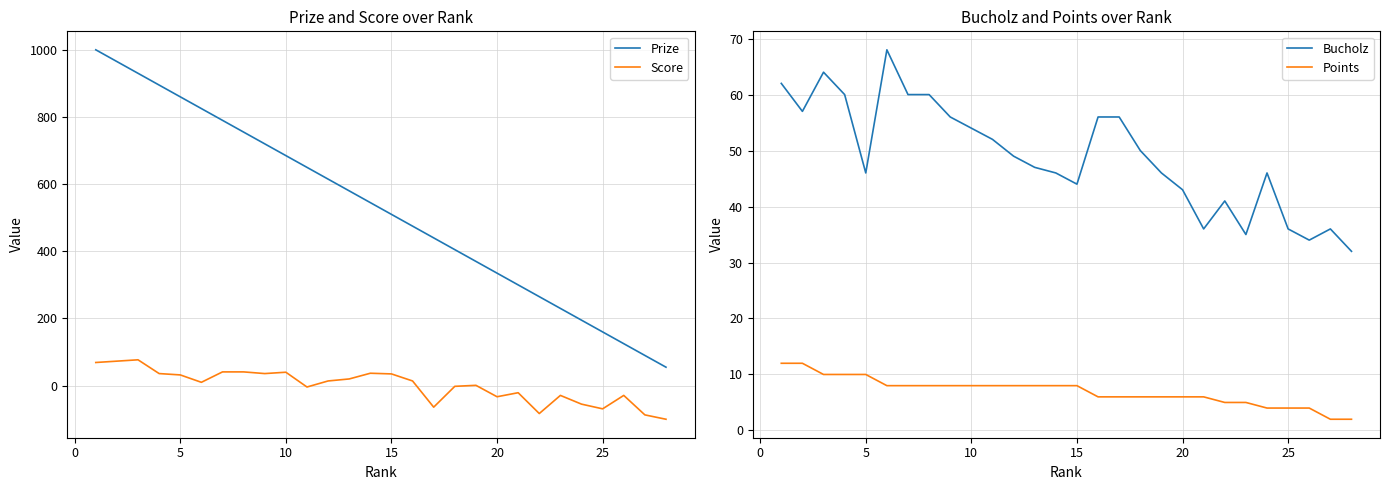

Is it true that Prize equals 160 at 25?

True